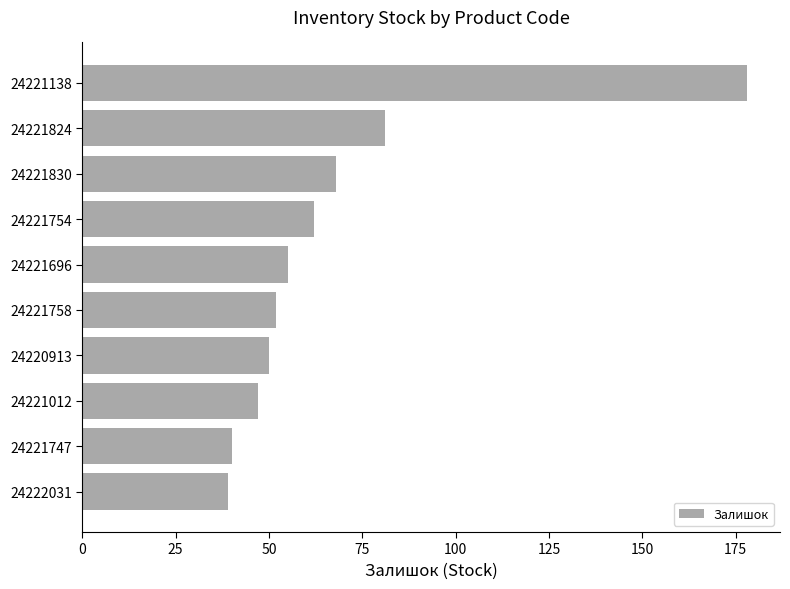

Reading top to bottom, what are all the values shown in this chart?

24221138=178	24221824=81	24221830=68	24221754=62	24221696=55	24221758=52	24220913=50	24221012=47	24221747=40	24222031=39